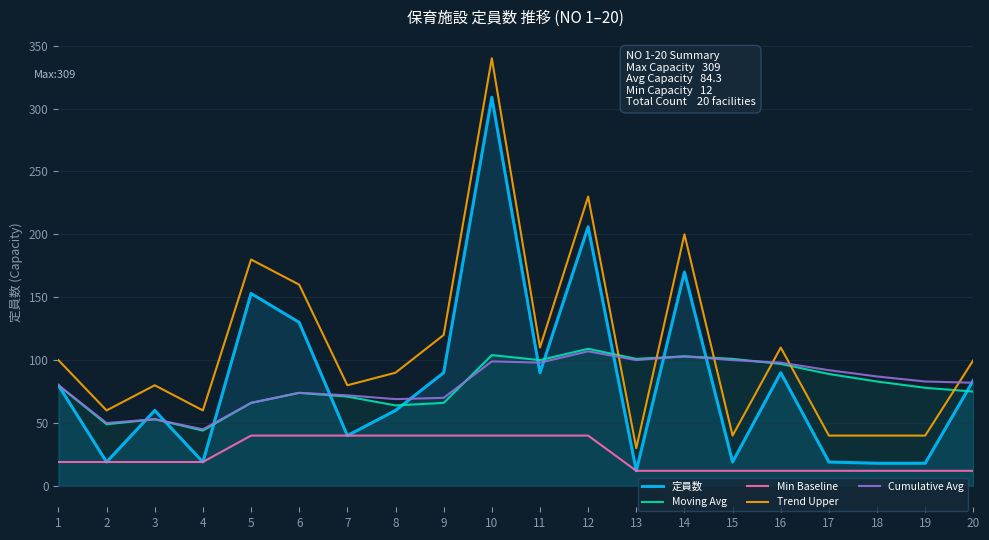

The value of Moving Avg at 2 is 49. True or false?

True